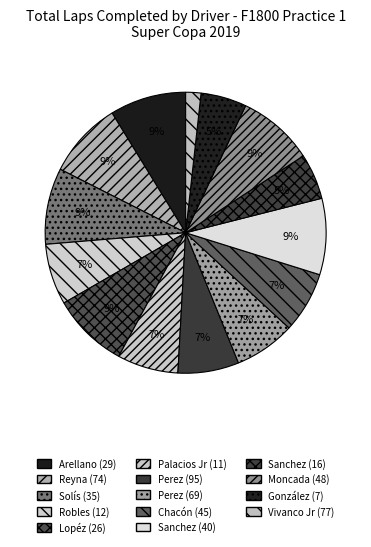

Count the number of slices in the pie.

14